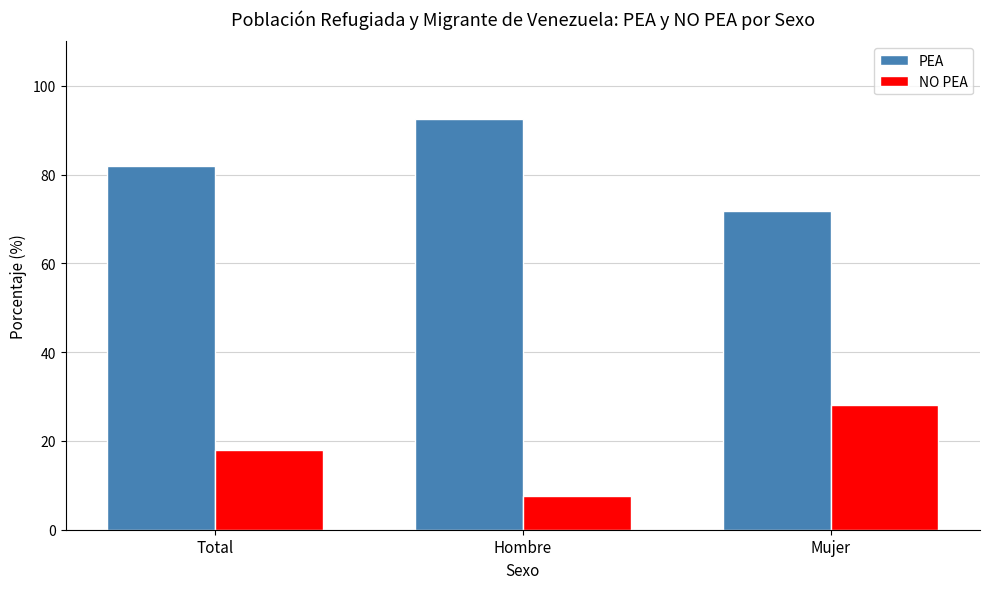

What is the spread (max minus min) of values at Total?

64.1